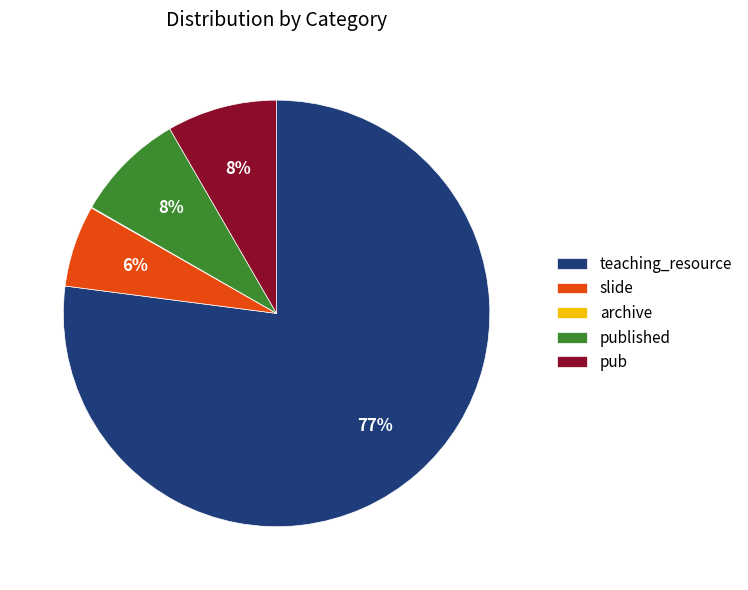

To the nearest percent, what is the difference between the pub and slide slice percentages?

2%